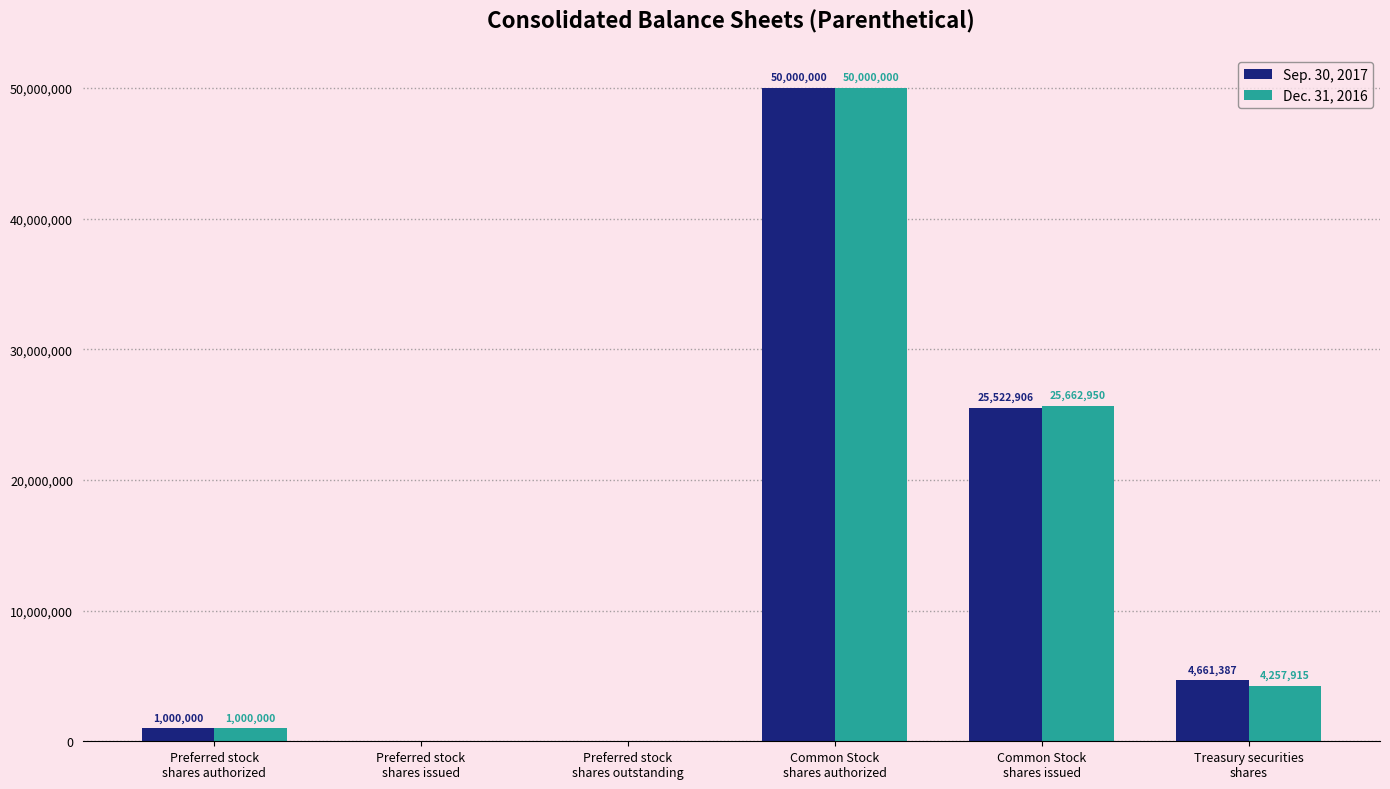

Reading left to right, list all the values displayed in this chart.

Sep. 30, 2017: Preferred stock
shares authorized=1000000	Preferred stock
shares issued=0	Preferred stock
shares outstanding=0	Common Stock
shares authorized=50000000	Common Stock
shares issued=25522906	Treasury securities
shares=4661387
Dec. 31, 2016: Preferred stock
shares authorized=1000000	Preferred stock
shares issued=0	Preferred stock
shares outstanding=0	Common Stock
shares authorized=50000000	Common Stock
shares issued=25662950	Treasury securities
shares=4257915